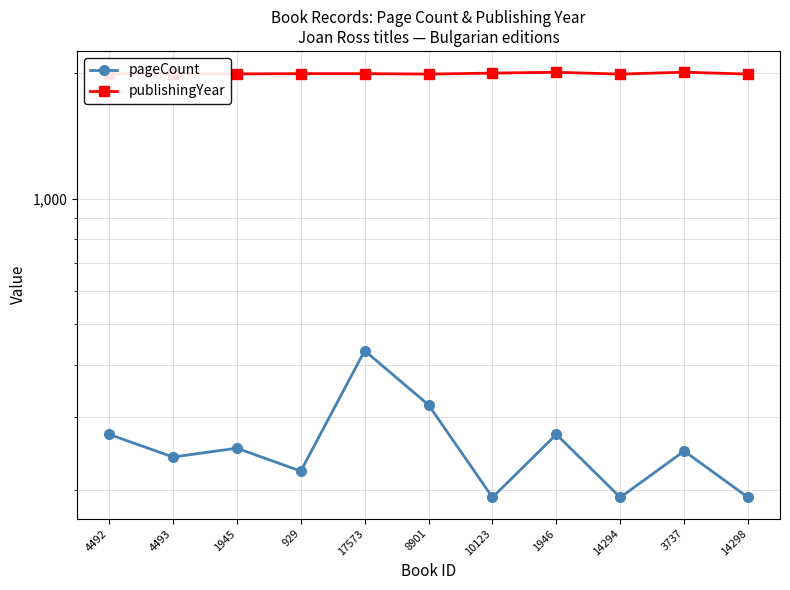

The value of publishingYear at 4492 is 1996. True or false?

True